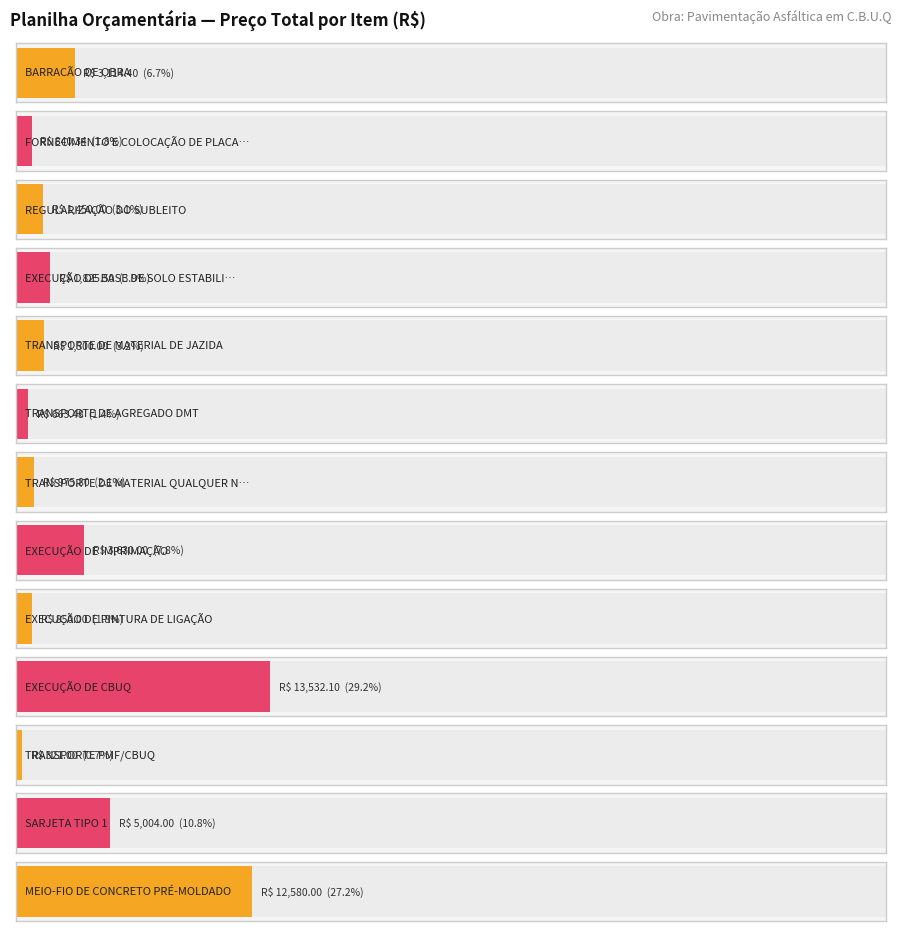

What is the change in value from BARRACÃO DE OBRA to TRANSPORTE PMF/CBUQ?

-2793.4